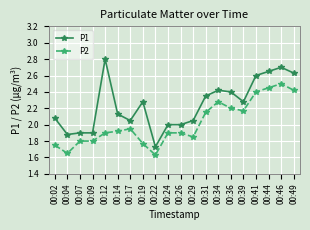

What is the sum of all P2 values?

40.4